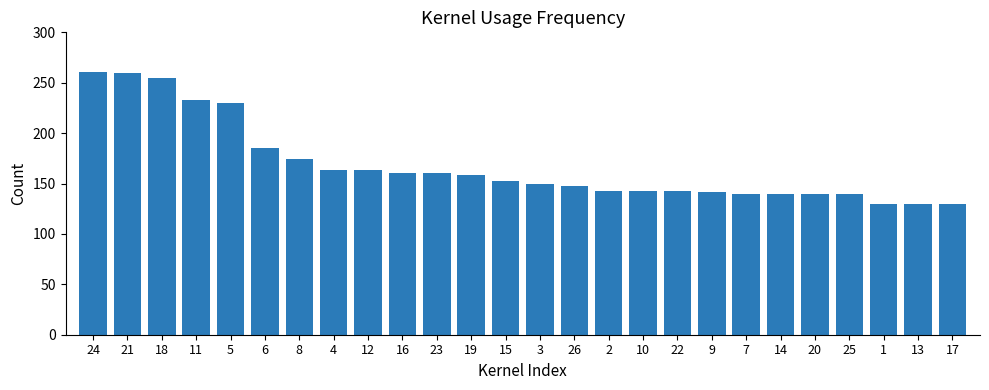

True or false: the data shows 153 at 15.

True